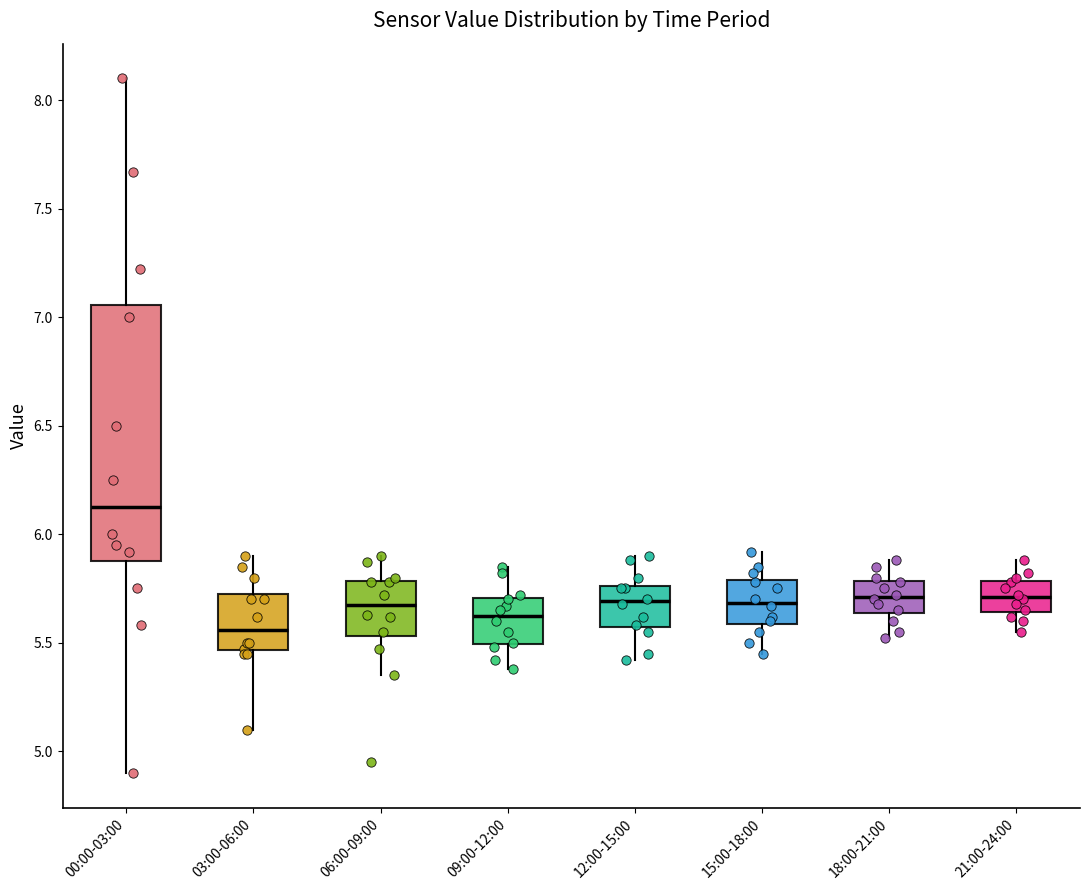

Where is the lower edge of the box for 21:00-24:00 on the y-axis? The values are not printed on the chart, so give them approximately, as read against the axis.

5.65